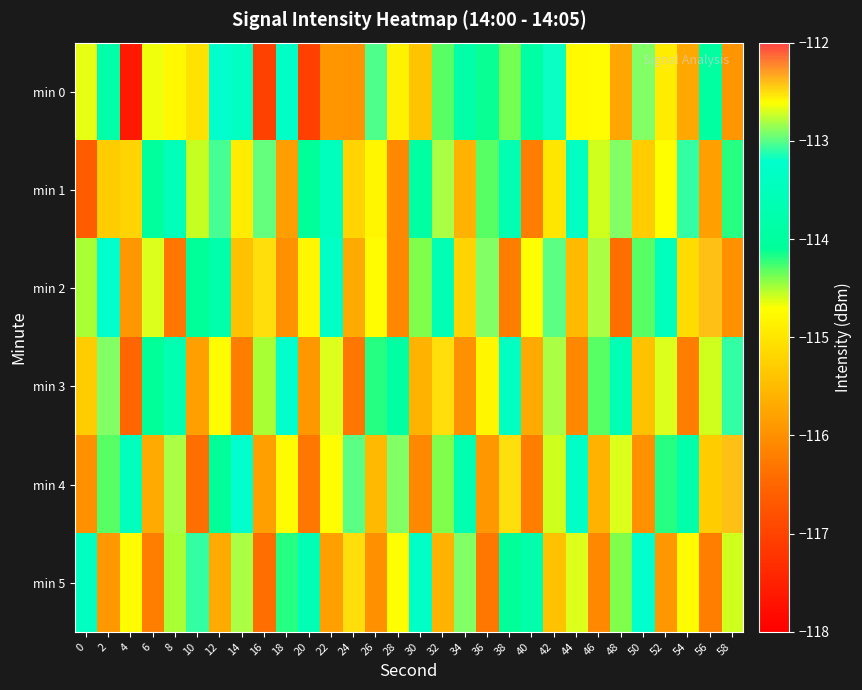

At which category does the chart reach its peak across all series?

56